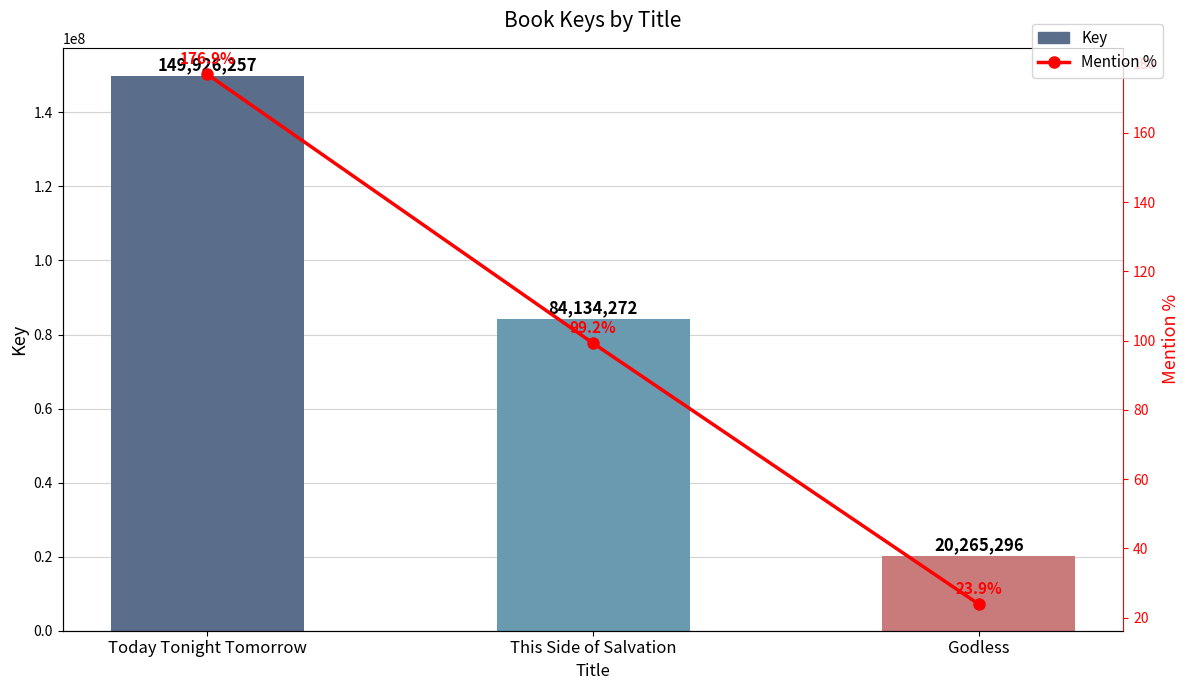

At how many categories does at least one series exceed 51240822?

2